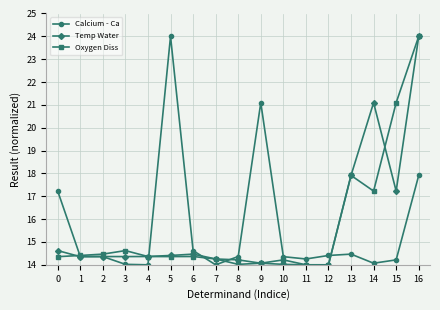

How many distinct data groups are displayed?

3